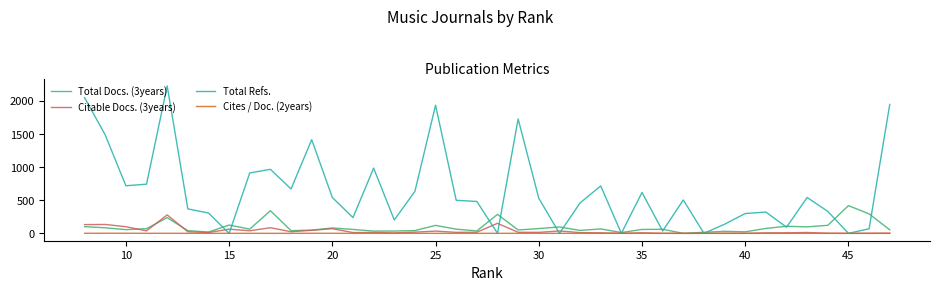

After their last crossing, which series has the higher values: Citable Docs. (3years) or Total Docs. (3years)?

Citable Docs. (3years)